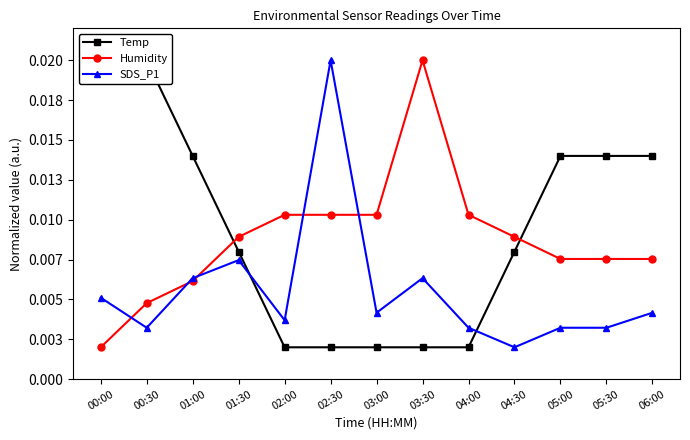

Between 04:00 and 00:00, which is larger?

00:00